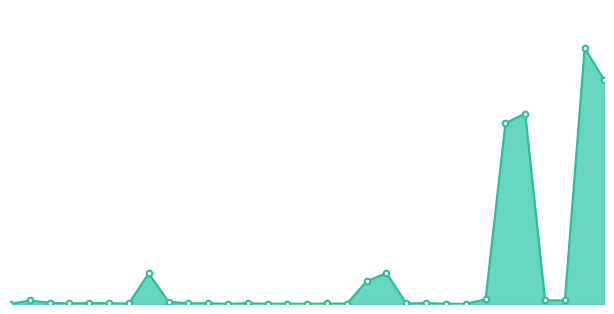

How many points are lower than both their immediate neighbors (excluding endpoints)?

9